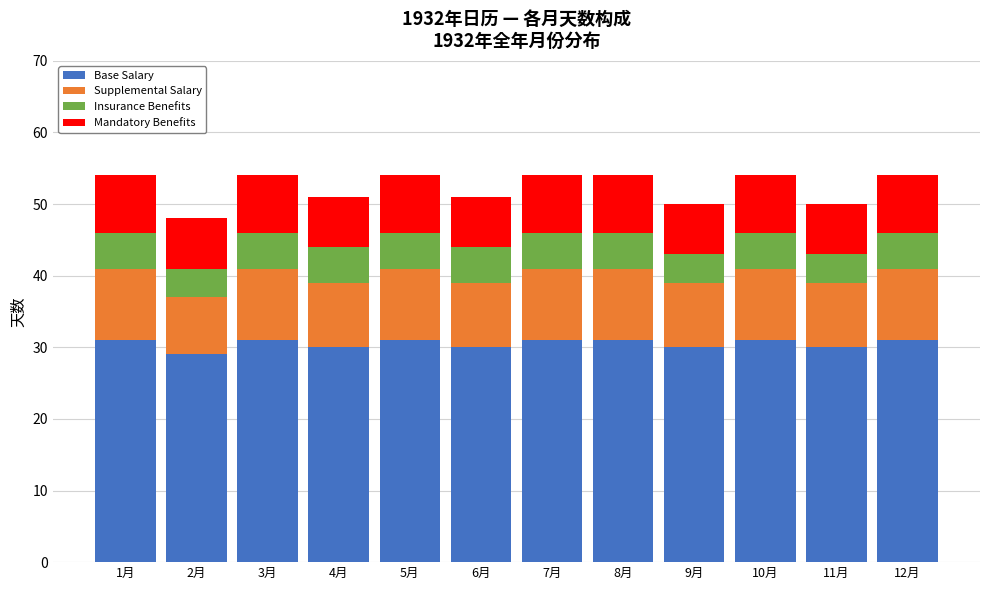

How many values in the Base Salary series are below 31?

5